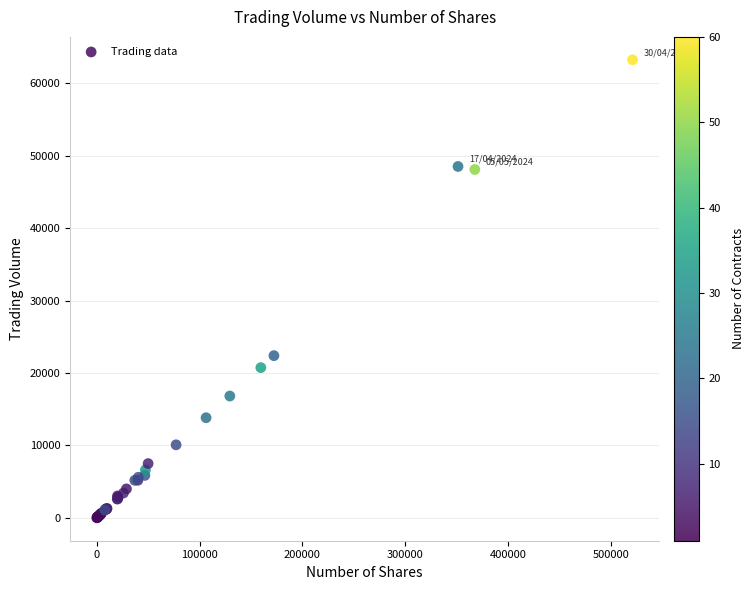

What Y value in the scatter plot is closest to 31636?

22405